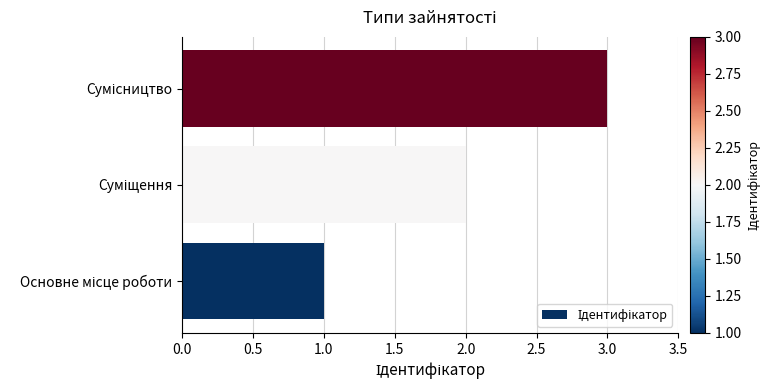

What is the greatest value displayed?

3